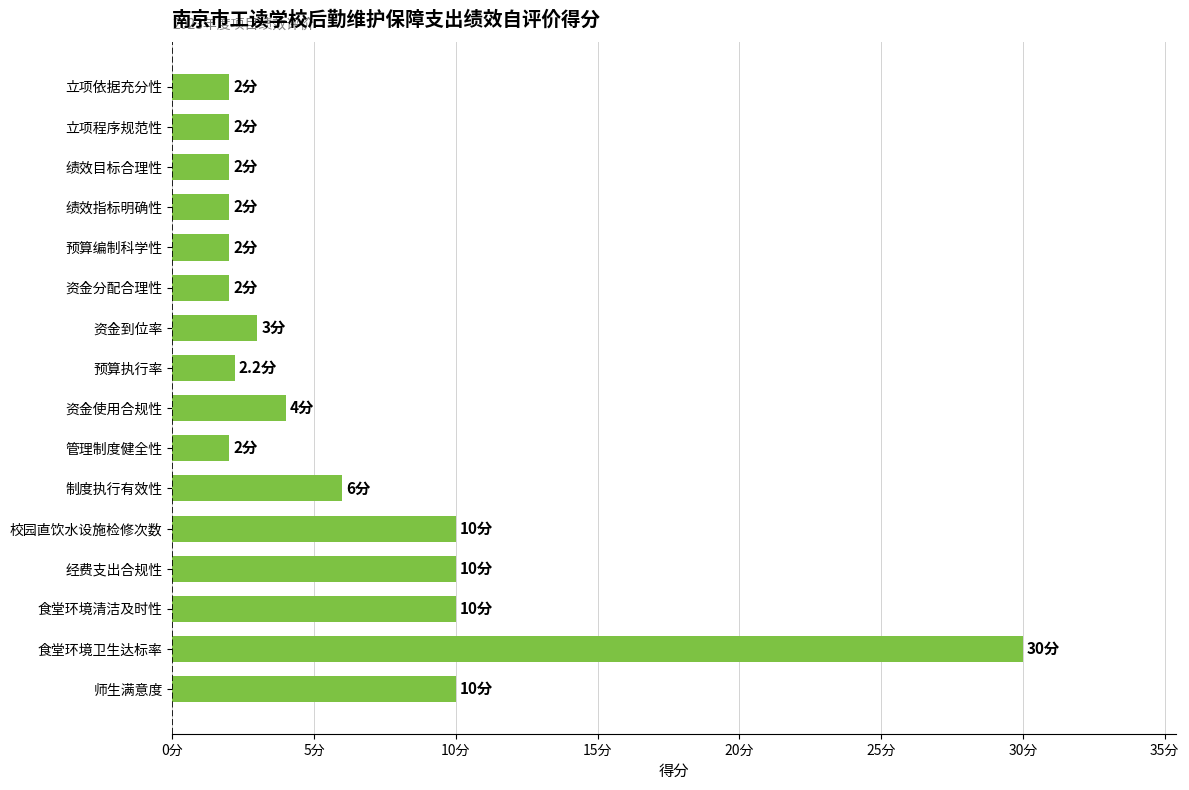

Which category has the highest value across all series?

食堂环境卫生达标率